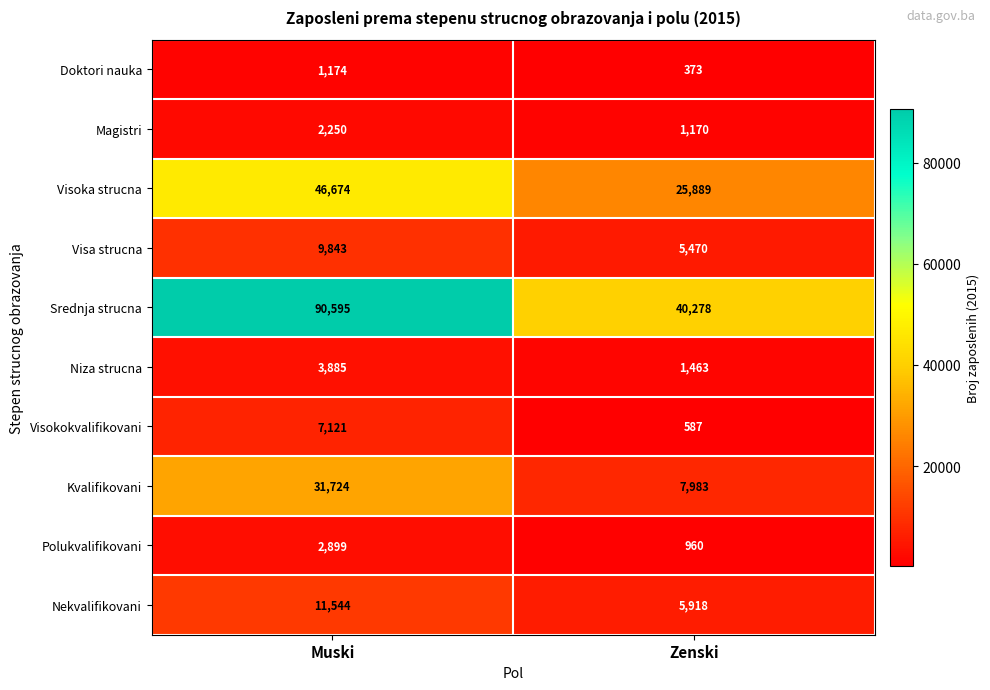

The Magistri series shows 490 at Zenski. True or false?

False